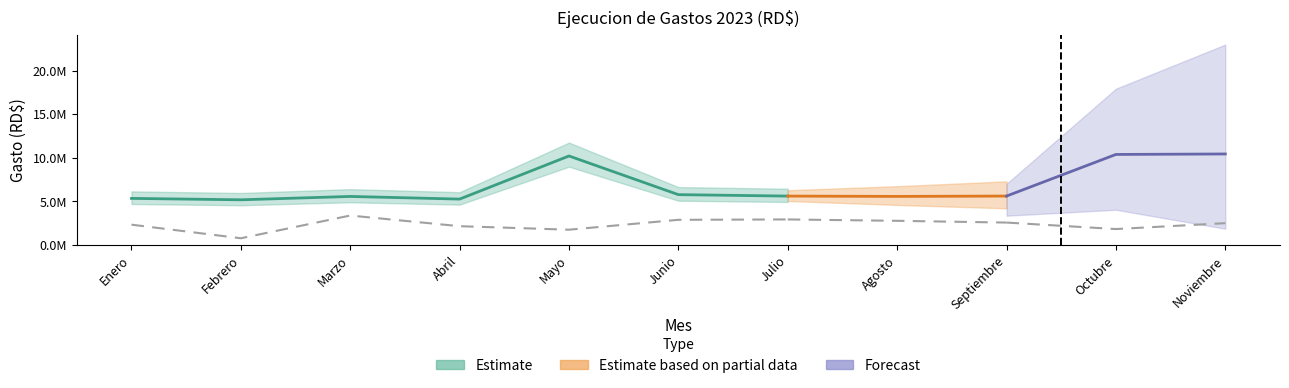

True or false: Materiales and Remuneraciones cross at least once.

False